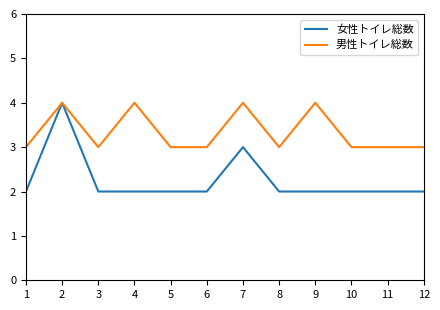

What is the spread (max minus min) of values at 7?

1